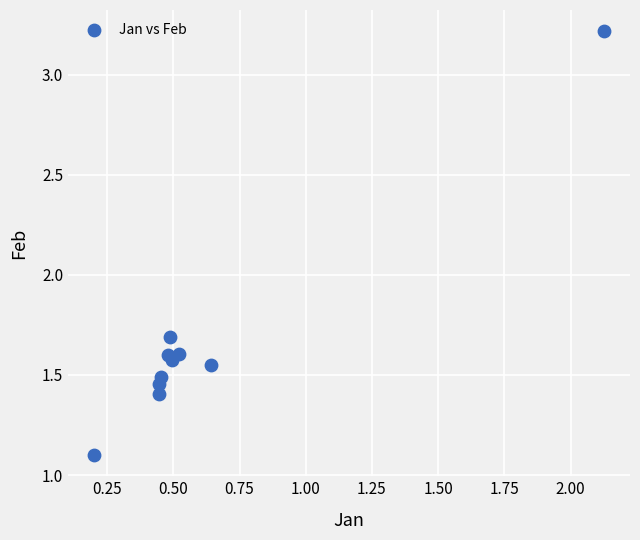

What is the average Y value?

1.7